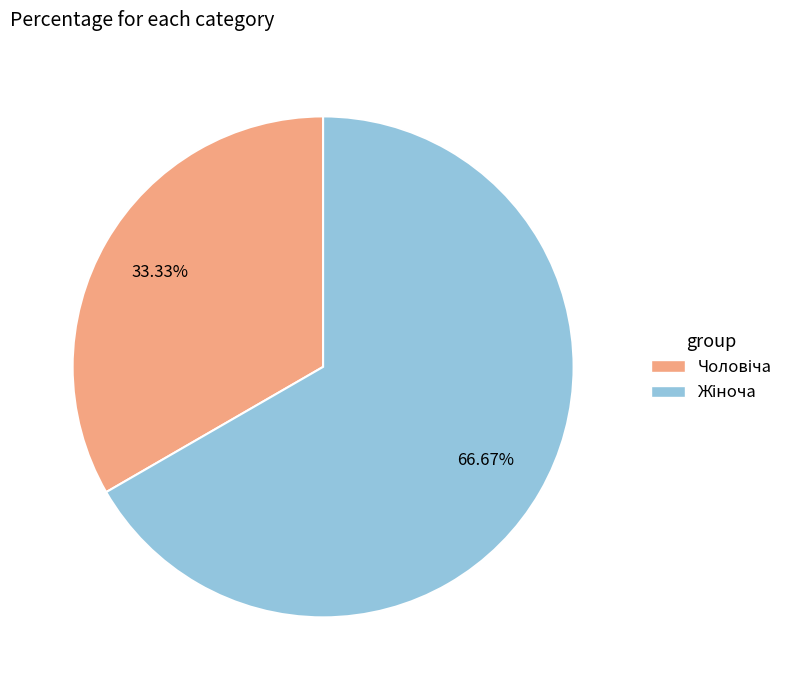

Is there any slice that represents more than half of the pie?

Yes